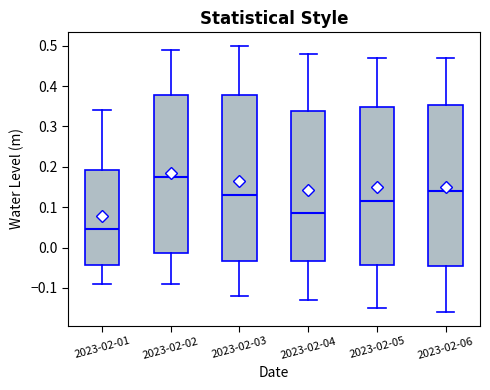

Which box's median line is the highest?

2023-02-02